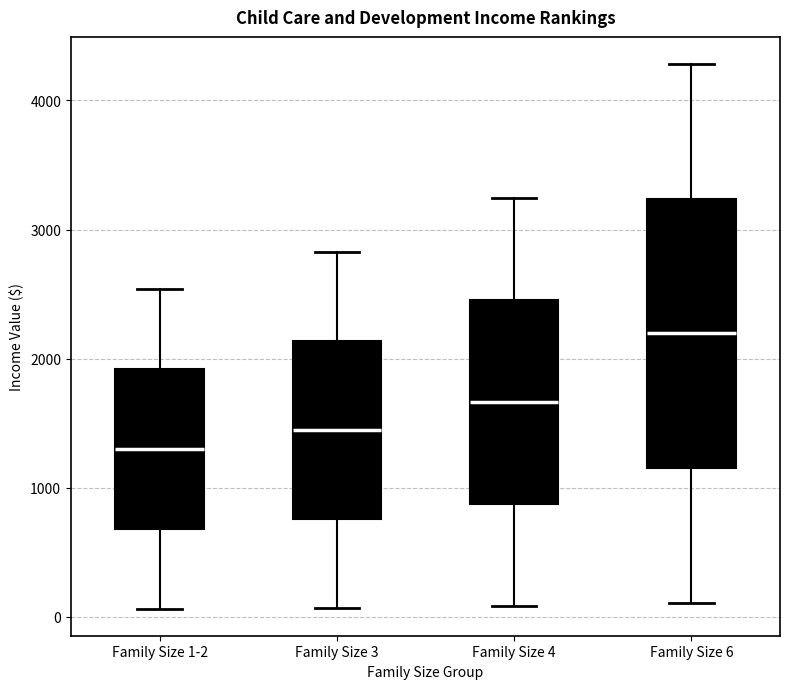

Where is the upper edge of the box for Family Size 1-2 on the y-axis? The values are not printed on the chart, so give them approximately, as read against the axis.

1900